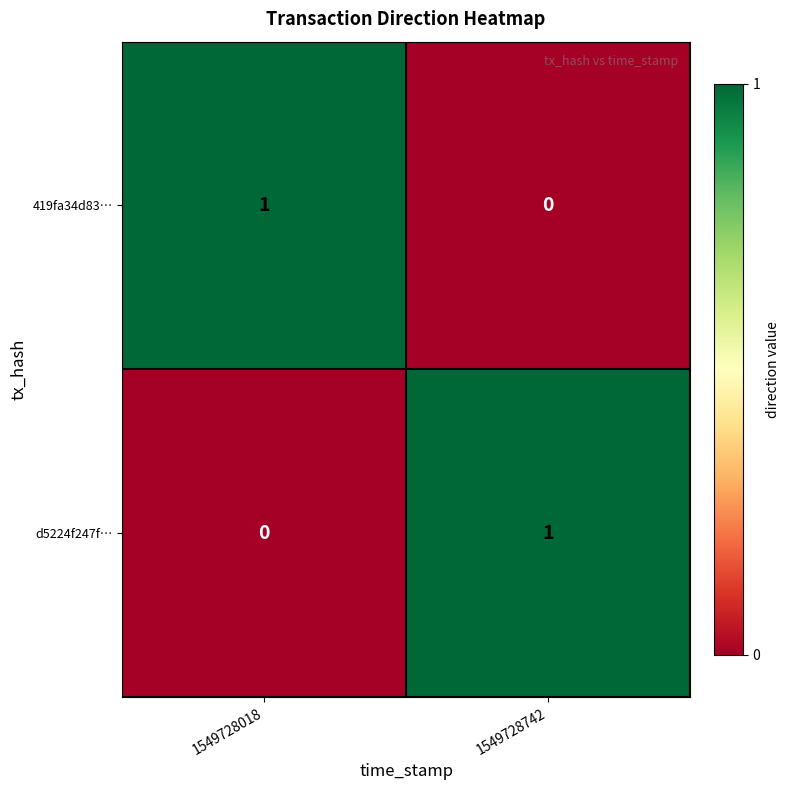

The value of d5224f247f… at 1549728742 is 0. True or false?

False